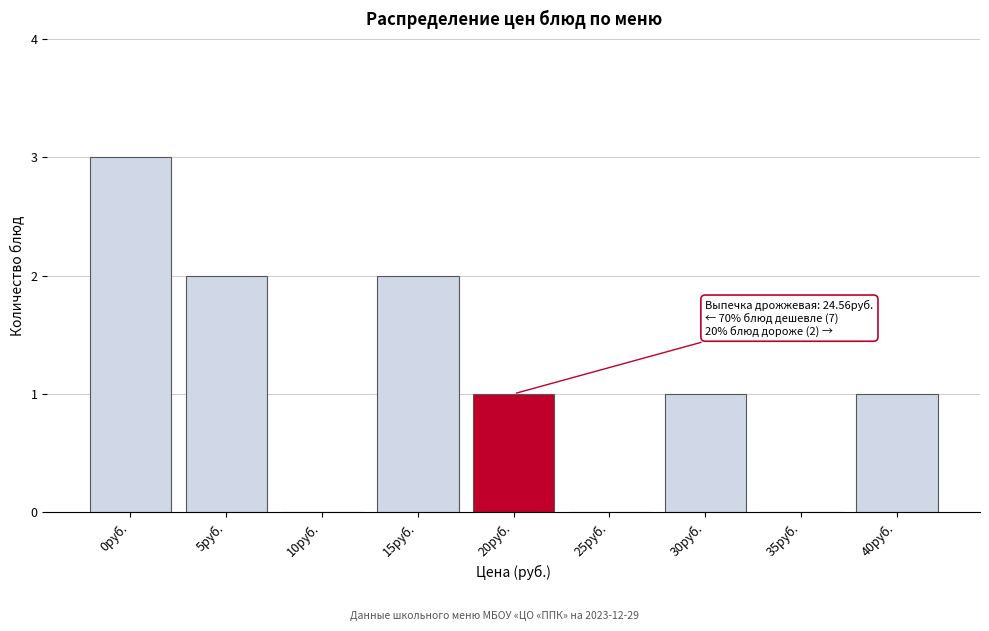

Reading right to left, transcribe all the data shown in this chart.

40руб.=1	35руб.=0	30руб.=1	25руб.=0	20руб.=1	15руб.=2	10руб.=0	5руб.=2	0руб.=3